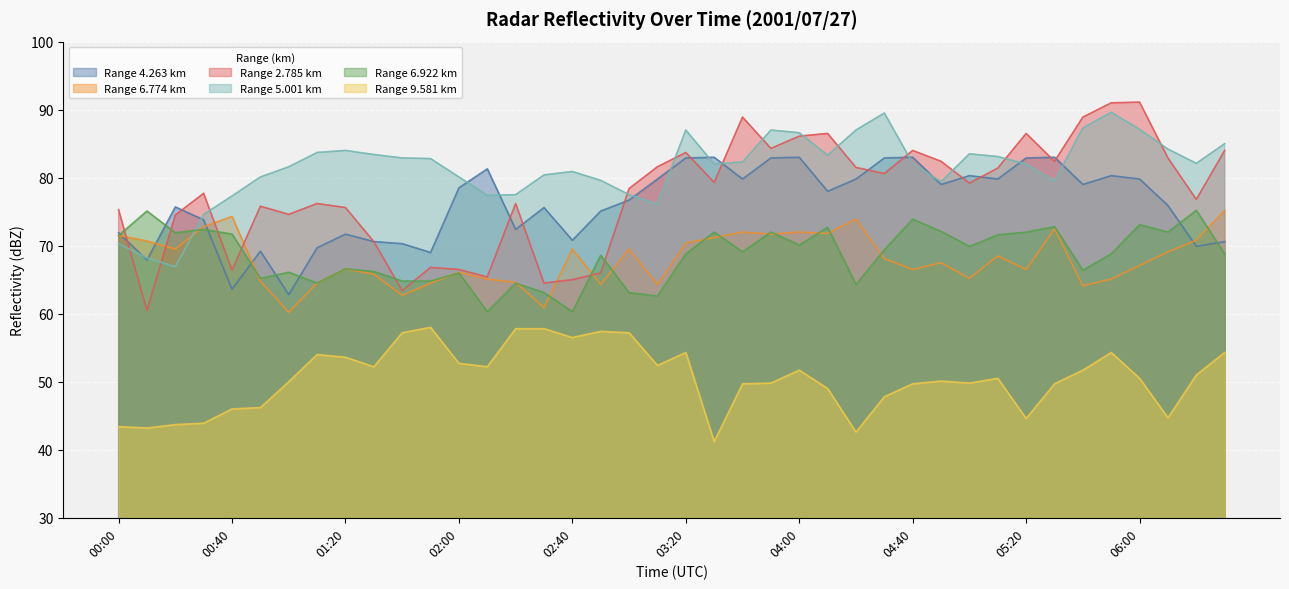

Which series has the largest range (max minus min)?

Range 2.785 km